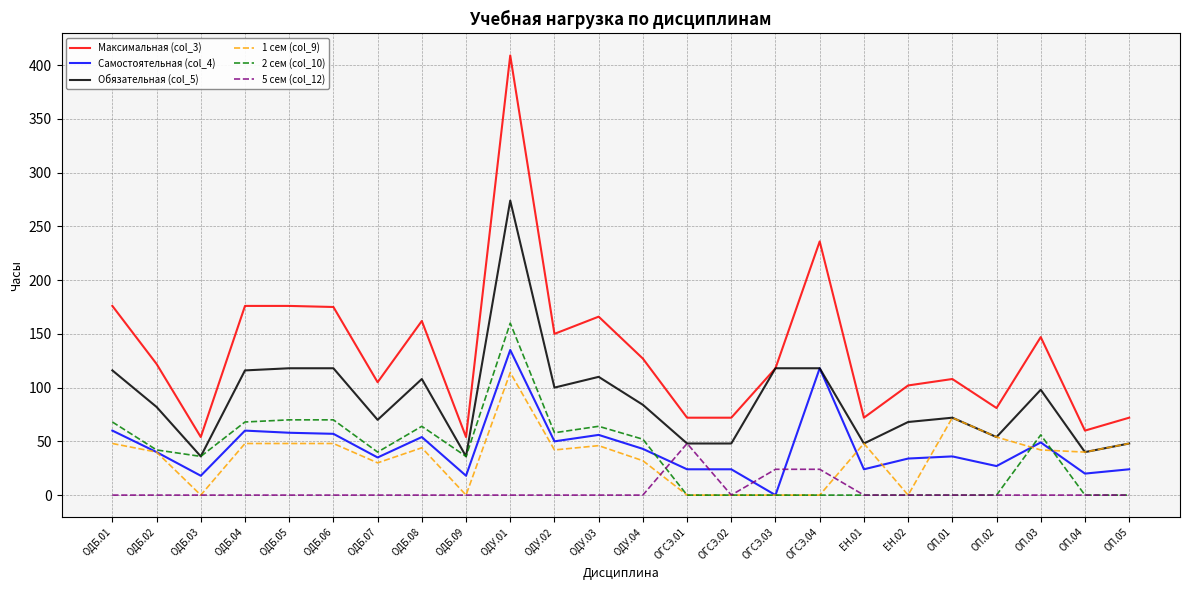

At which label does Максимальная (col_3) first exceed 122?

ОДБ.01